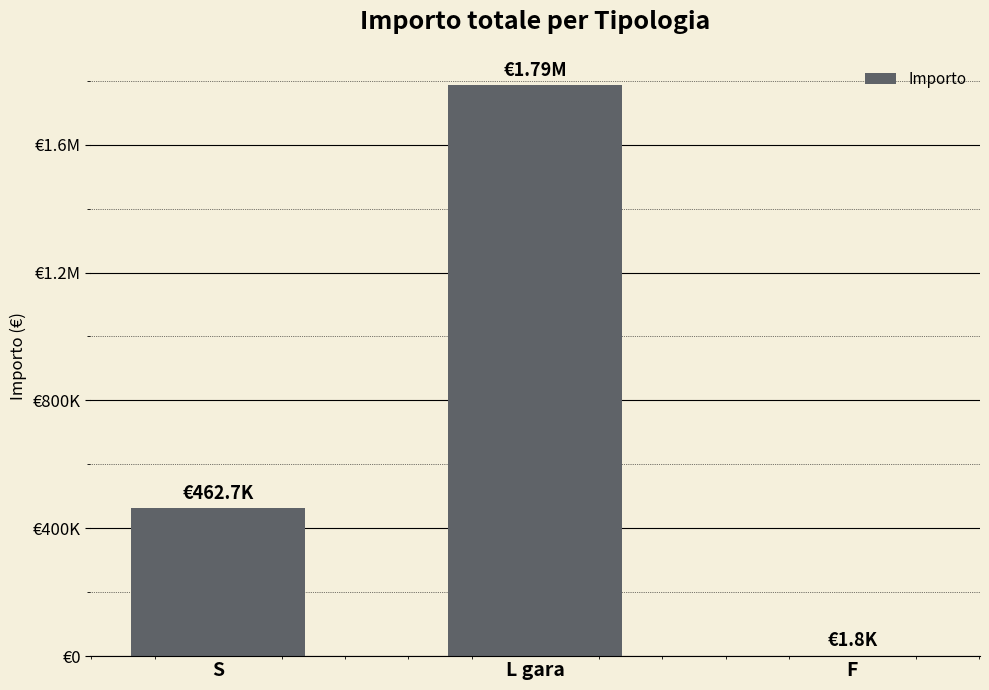

Reading right to left, extract all data points from this chart.

1753.7	1785529.7	462655.1